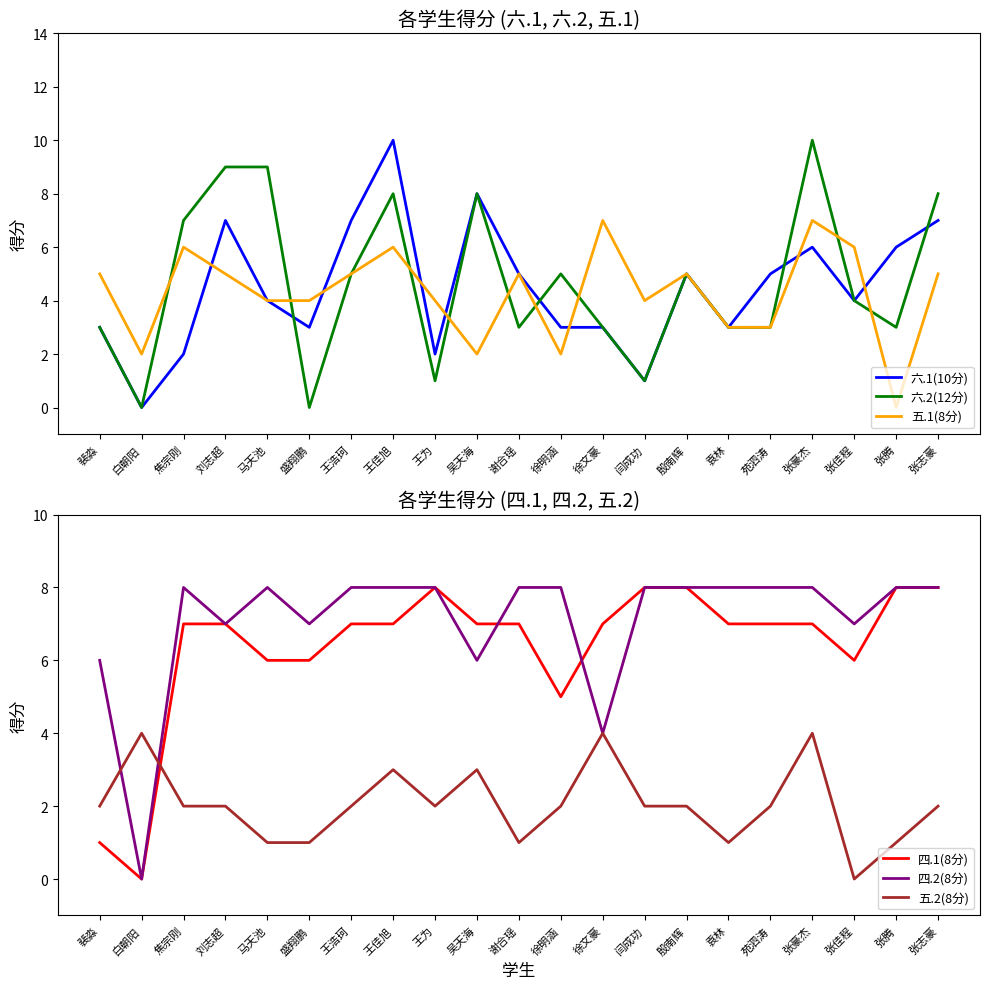

Where is the first local minimum for 五.1(8分)?

白朝阳